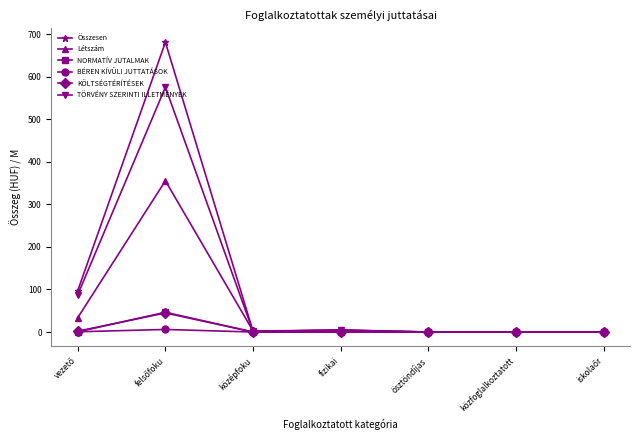

True or false: KÖLTSÉGTÉRÍTÉSEK has a value of 0.0 at ösztöndíjas.

True